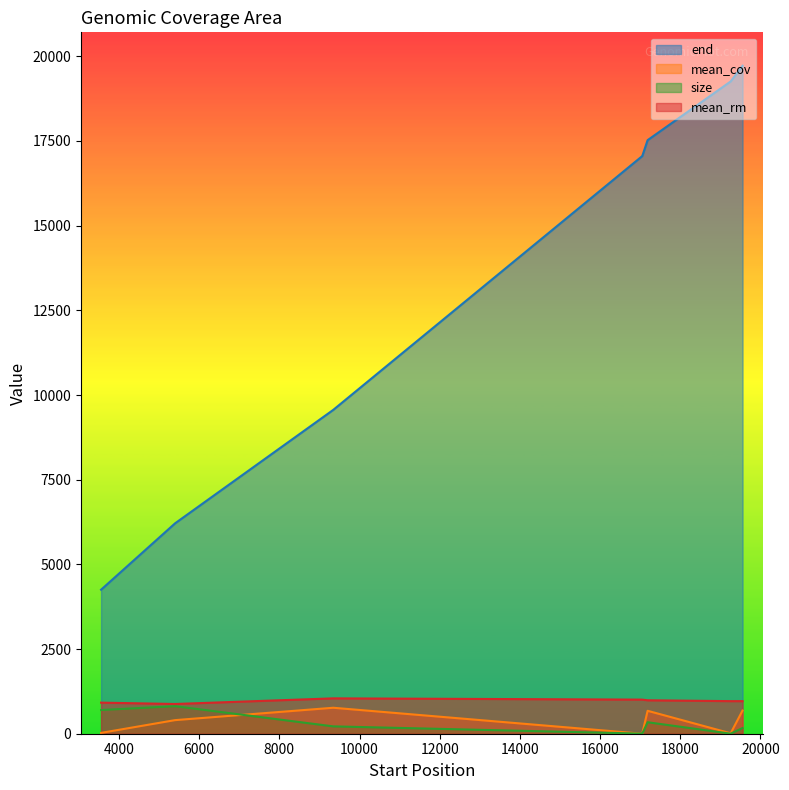

What is the sum of the mean_cov values at 17045 and 9344?

767.7